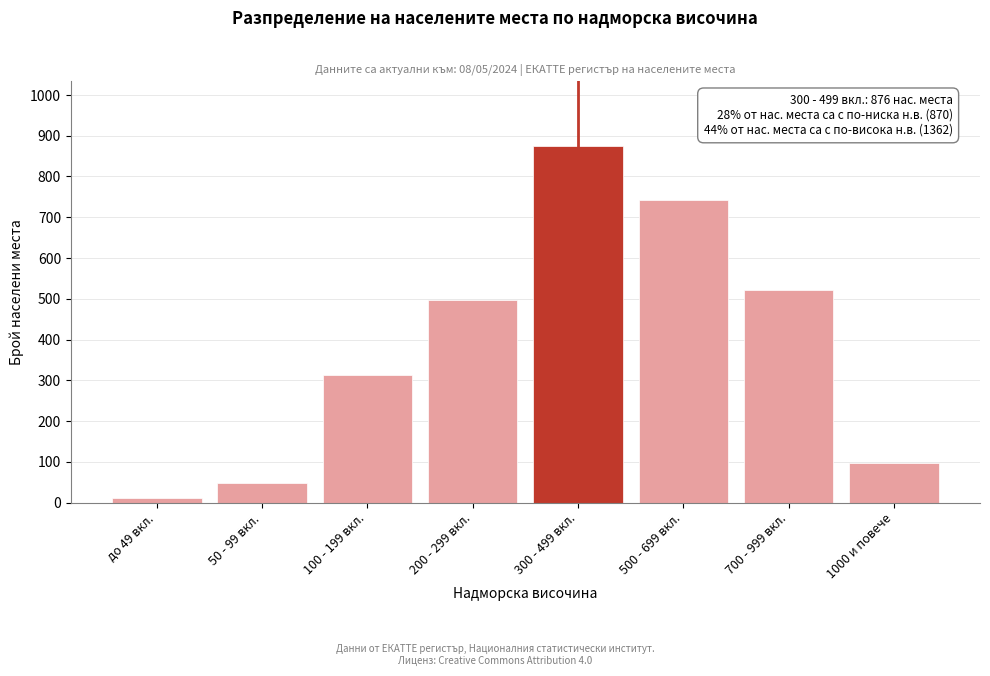

Reading left to right, extract all data points from this chart.

12	48	312	498	876	743	521	98